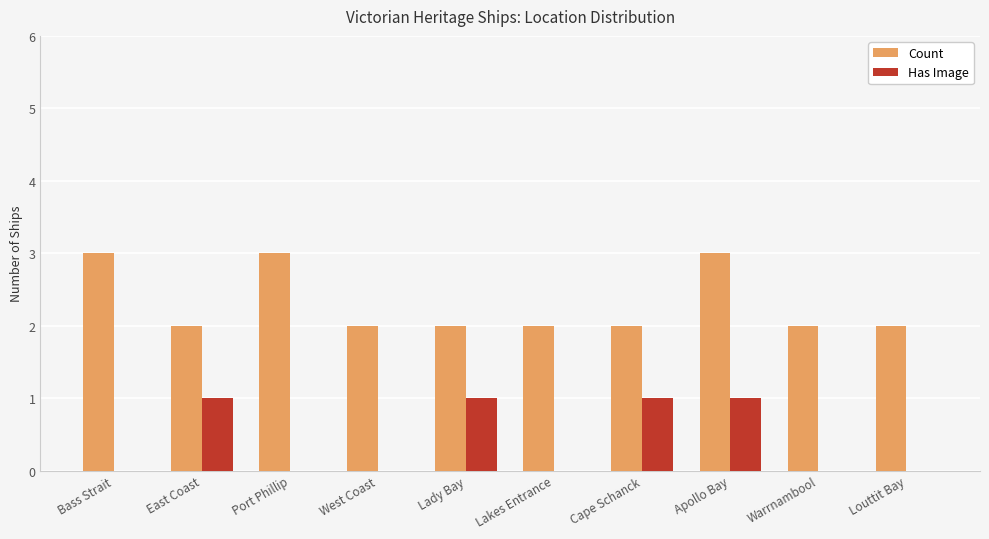

What is the sum of the Count values at East Coast and Apollo Bay?

5